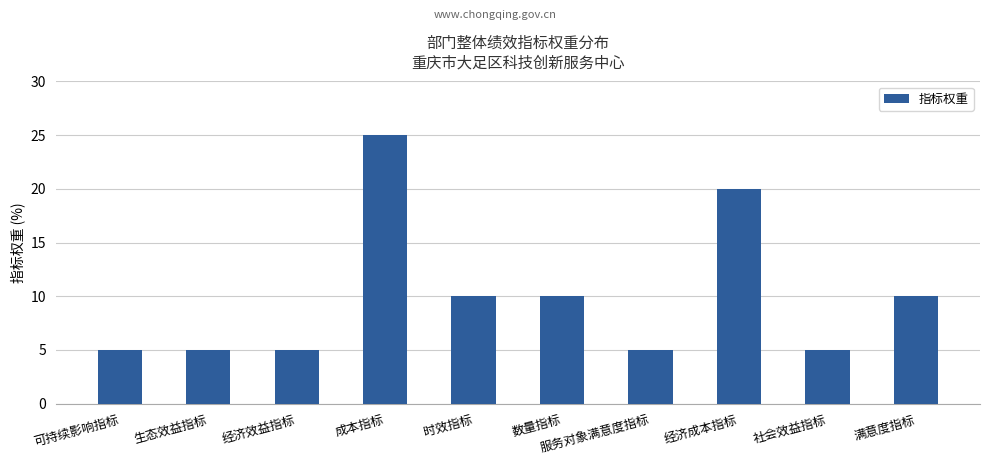

The value at 生态效益指标 is 7. True or false?

False